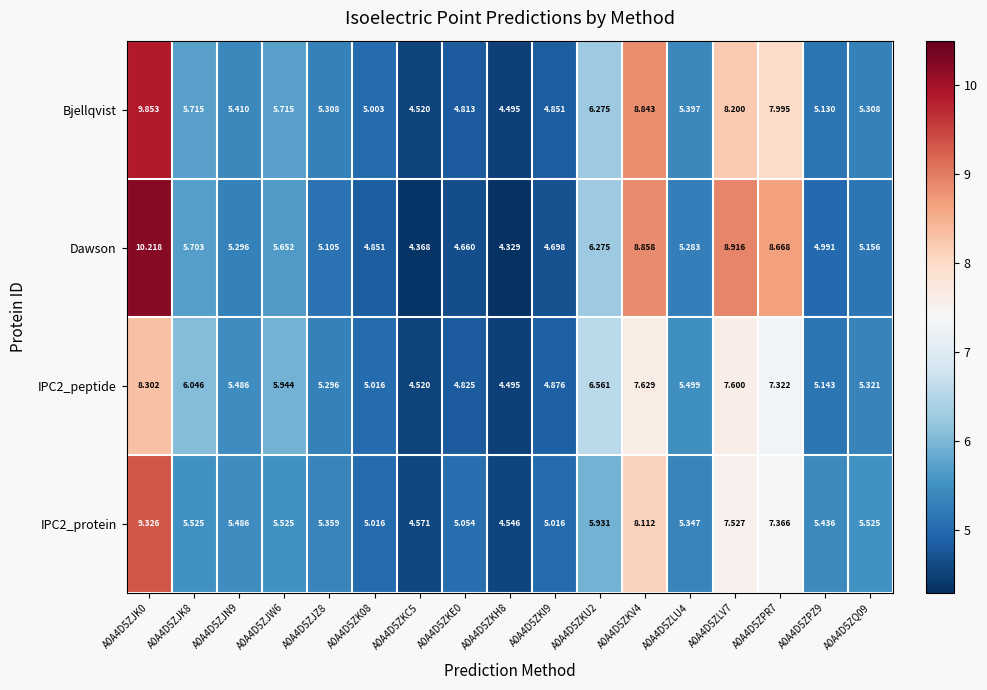

Which series has the largest range (max minus min)?

Dawson